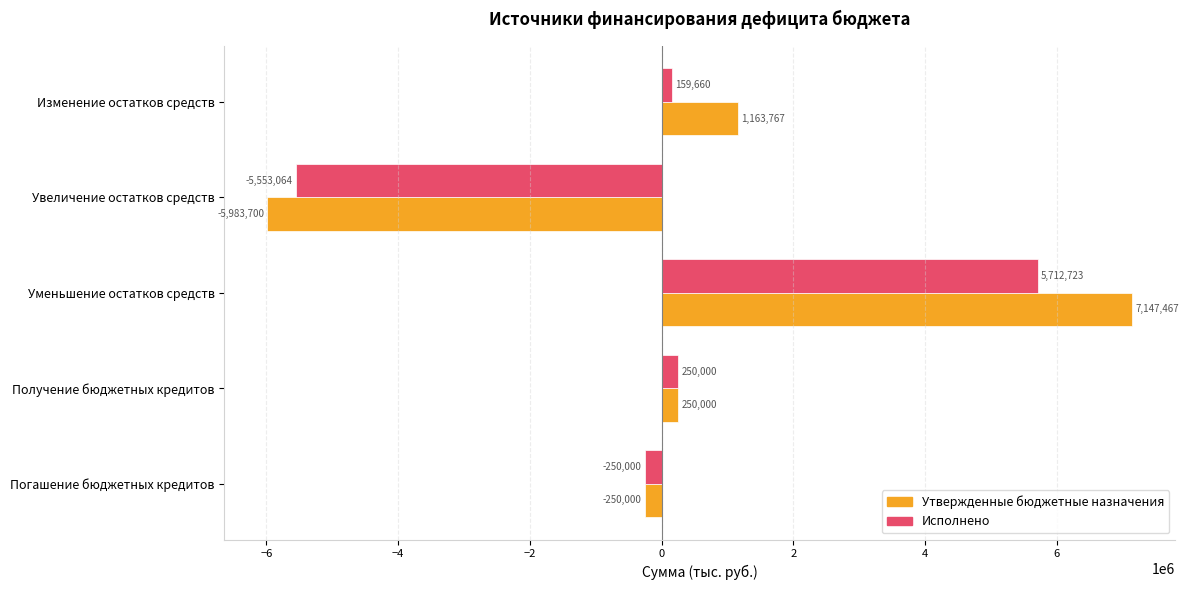

Is it true that Исполнено equals -250000.0 at Погашение бюджетных кредитов?

True